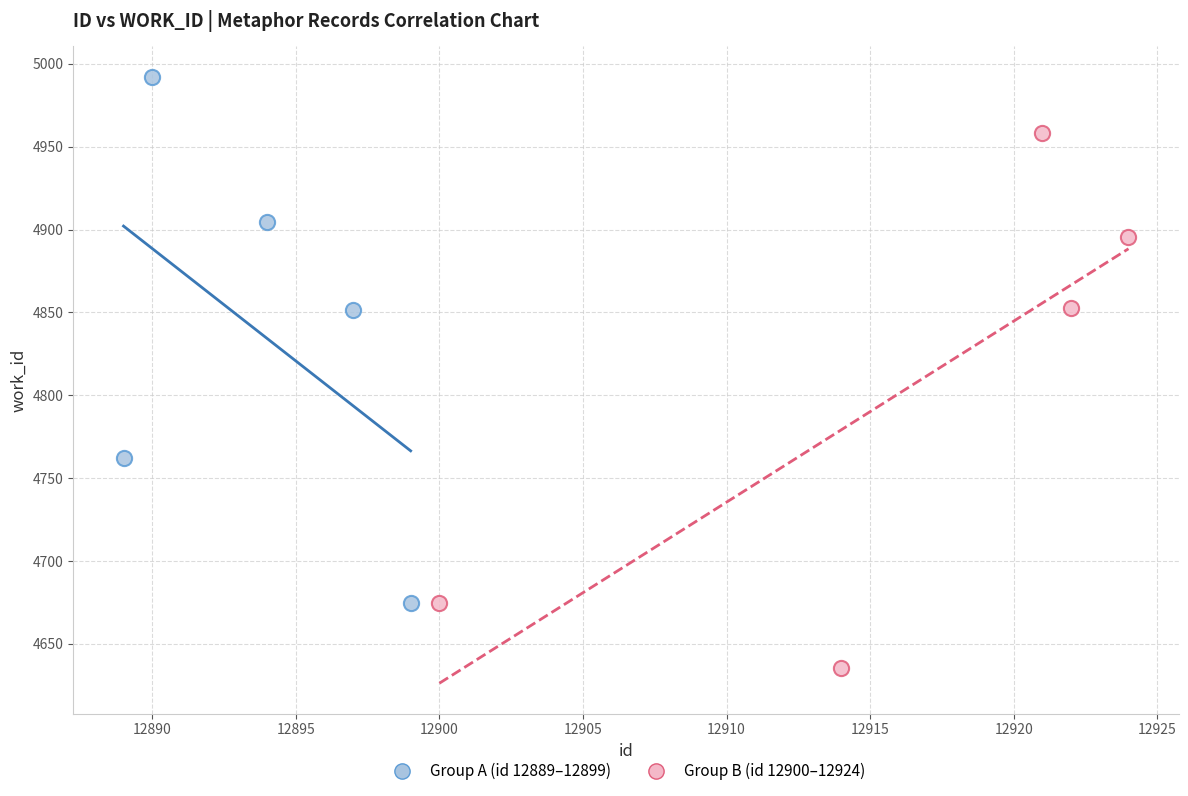

Which series reaches the minimum Y coordinate?

Group B (id 12900–12924)